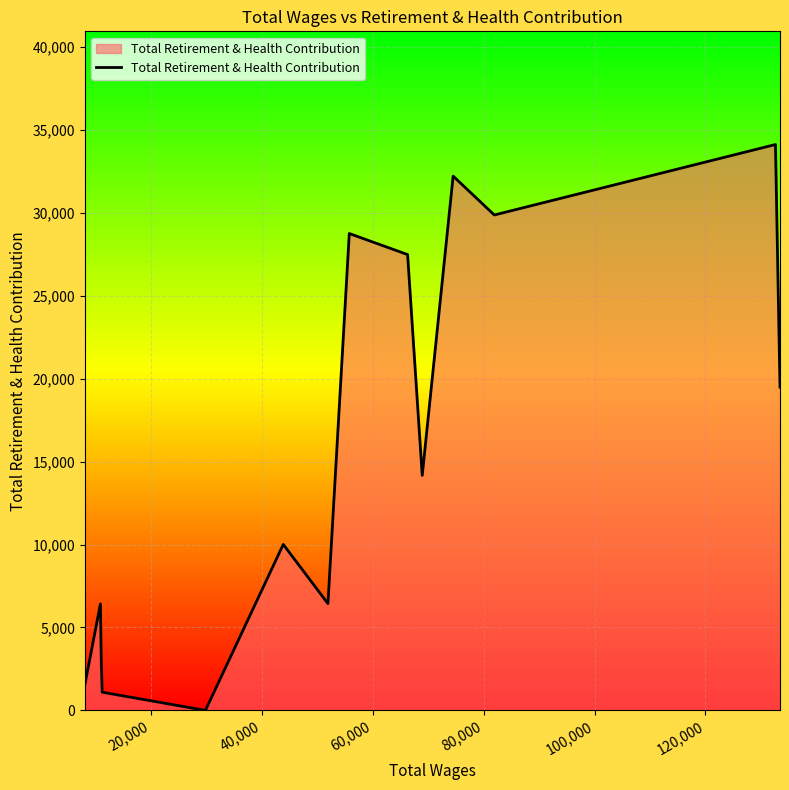

What is the average value?

15342